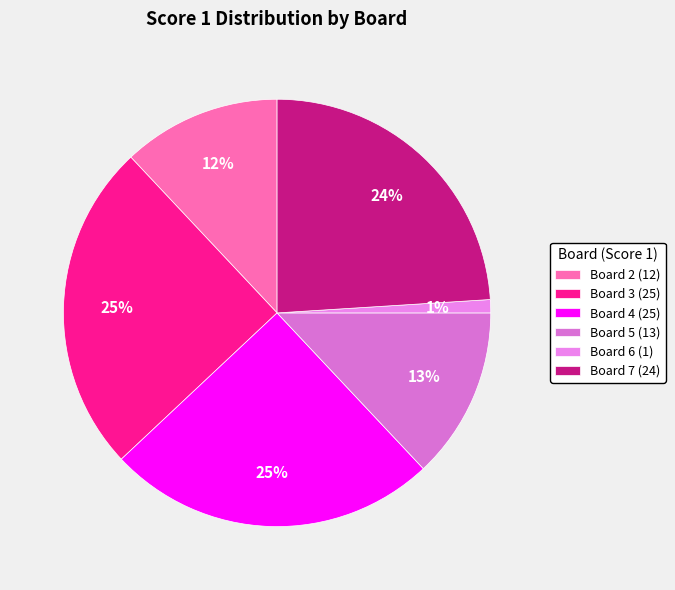

How many segments does this pie chart have?

6